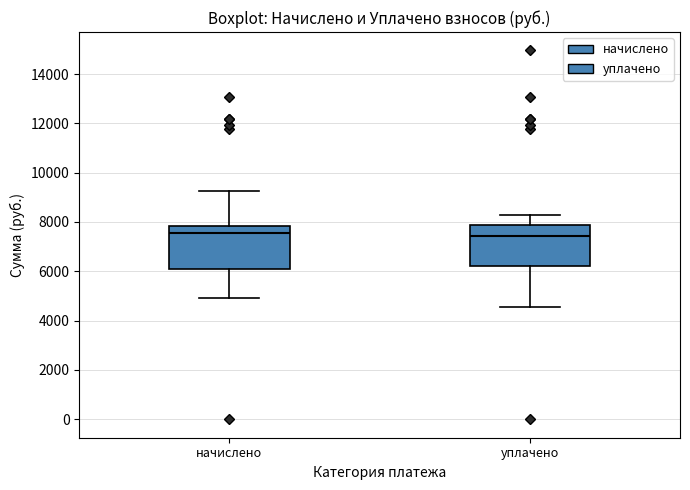

Reading left to right, read every box against the y-axis: the position of its median line, the range the box covers, and the ends of its whiskers. The values are not printed on the chart, so give them approximately, as read against the axis.

начислено: median 7600, box 6200 to 7800, whiskers 5000 to 9200
уплачено: median 7400, box 6200 to 7800, whiskers 4600 to 8200